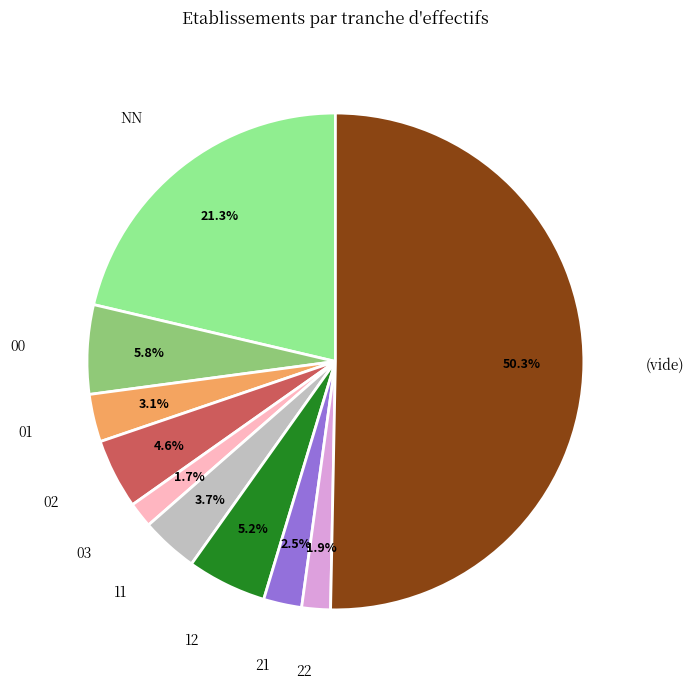

How many segments does this pie chart have?

10